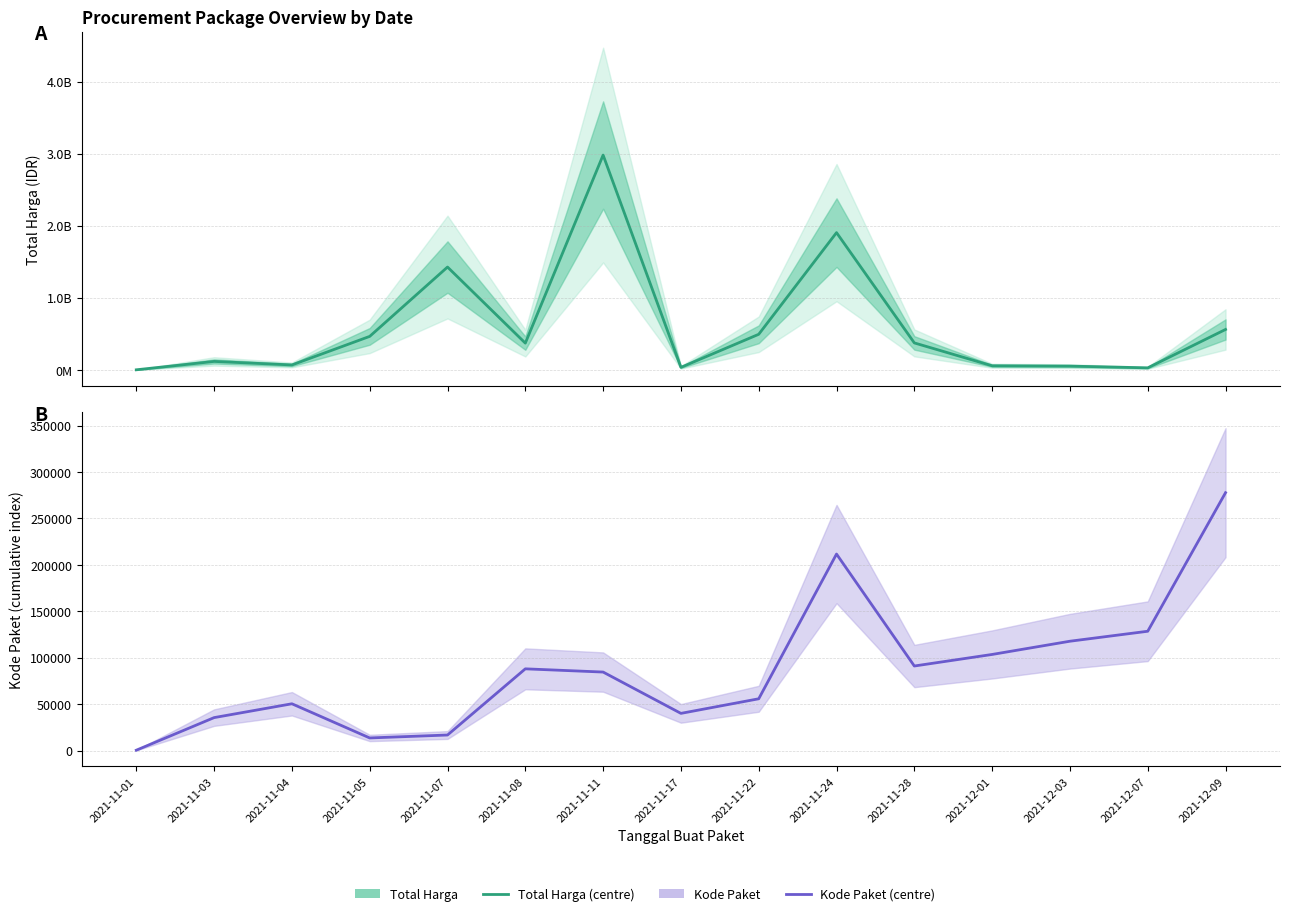

True or false: Kode Paket has a value of 13652 at 2021-11-05.

True